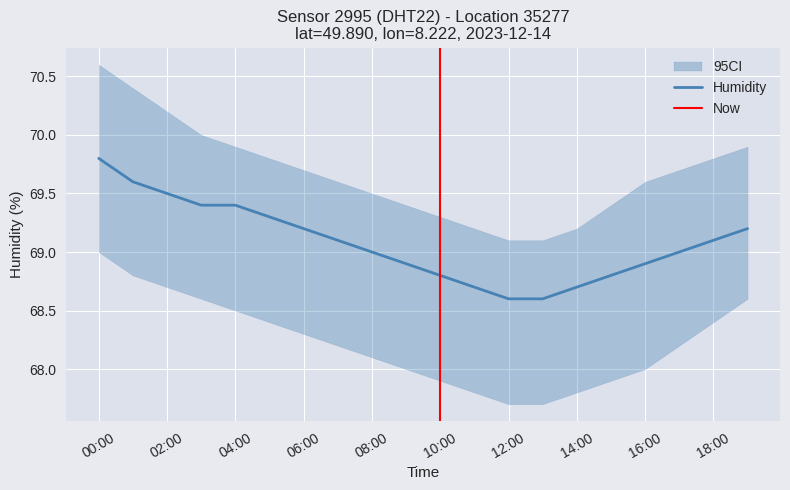

True or false: humidity and humidity_lower cross at least once.

False